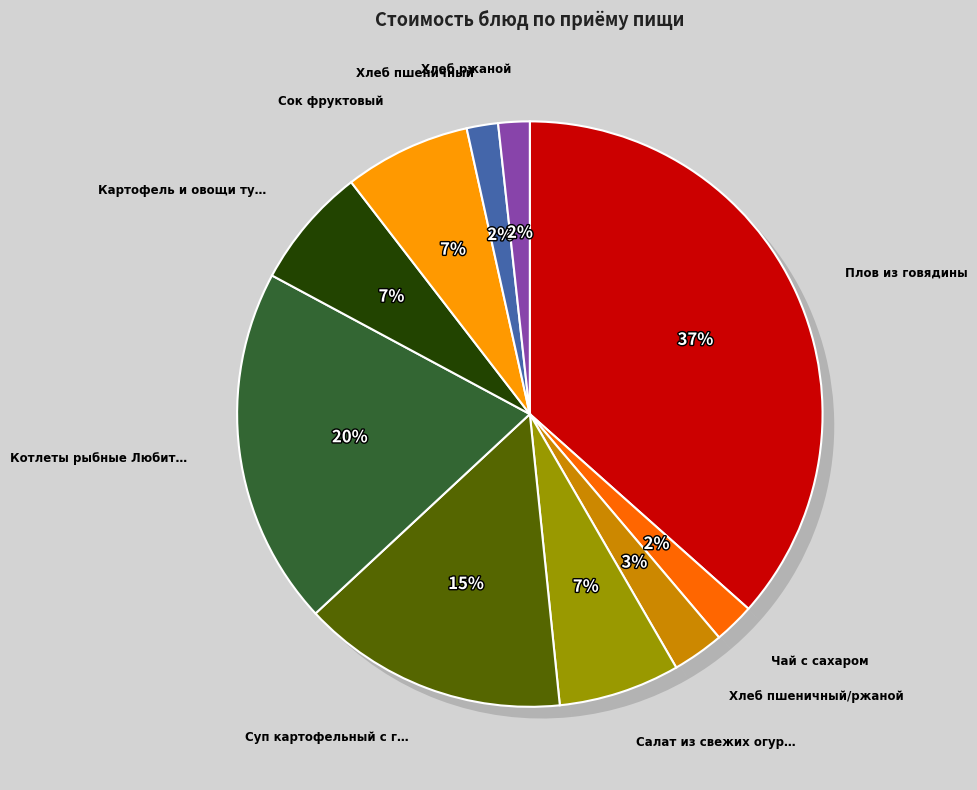

Is there a majority slice in this chart?

No